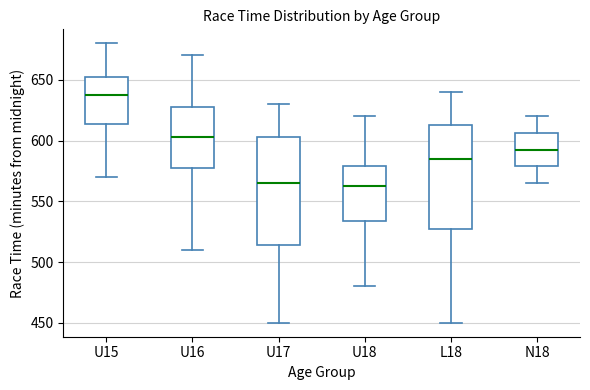

Reading left to right, transcribe this box plot: for each box, give where its median line is, the range the box spans, and where its two whiskers end, as read against the y-axis. The values are not printed on the chart, so give them approximately, as read against the axis.

U15: median 640, box 615 to 655, whiskers 570 to 680
U16: median 605, box 580 to 630, whiskers 510 to 670
U17: median 565, box 515 to 605, whiskers 450 to 630
U18: median 565, box 535 to 580, whiskers 480 to 620
L18: median 585, box 530 to 615, whiskers 450 to 640
N18: median 595, box 580 to 605, whiskers 565 to 620